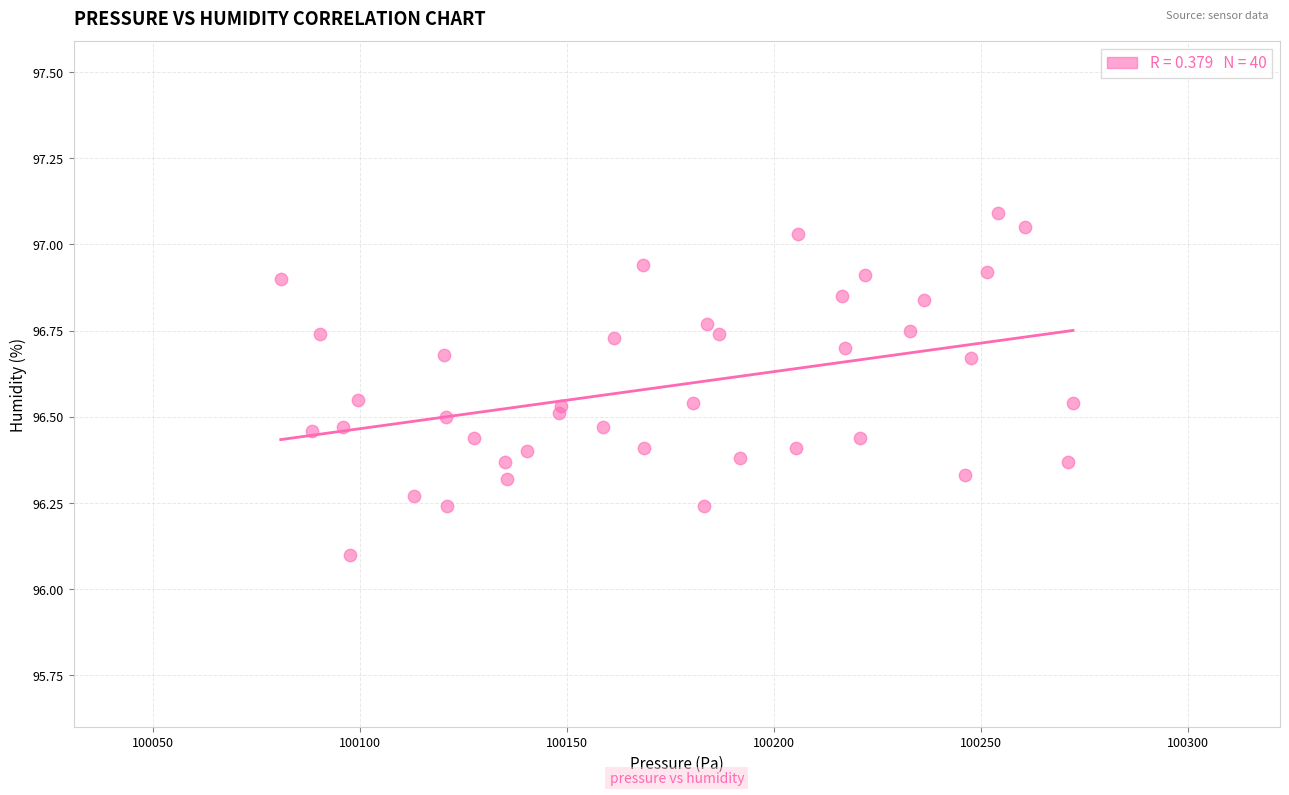

What is the range of X values (max minus min)?

191.4